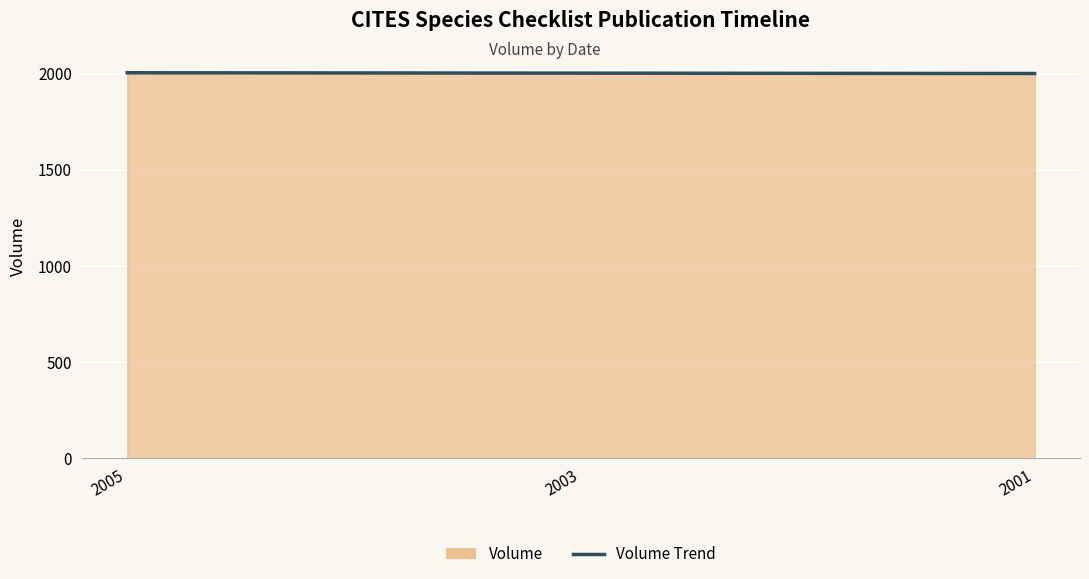

Between 2005 and 2003, which is larger?

2005